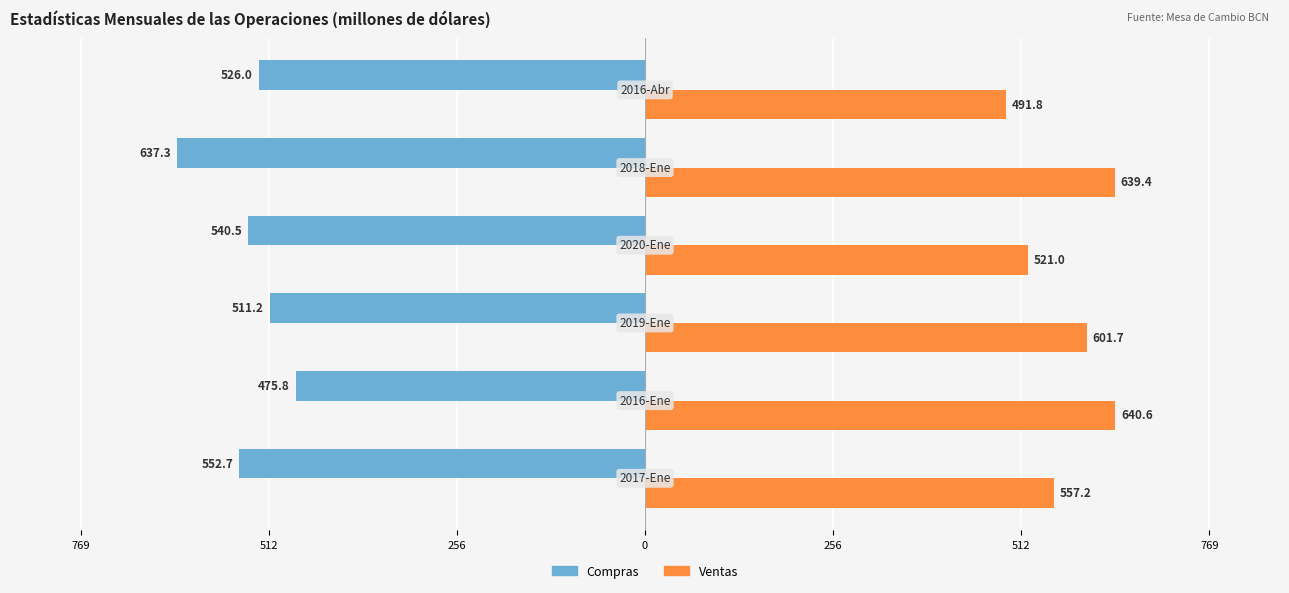

At how many categories does at least one series exceed 3?

6